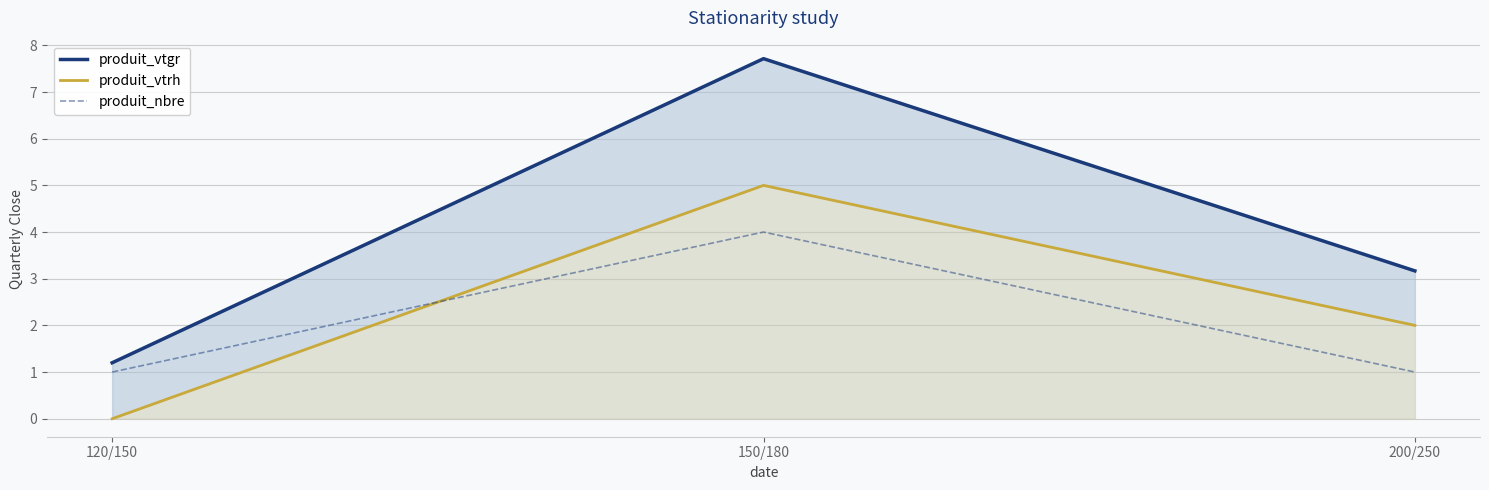

What is the label of the 2nd point from the right?

150/180